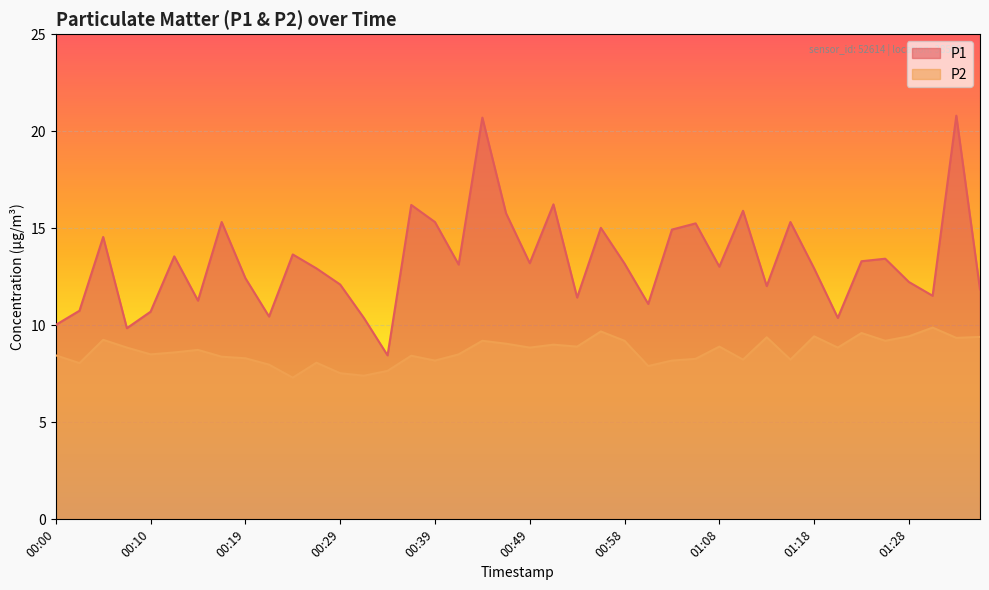

True or false: P2 and P1 intersect in this chart.

False